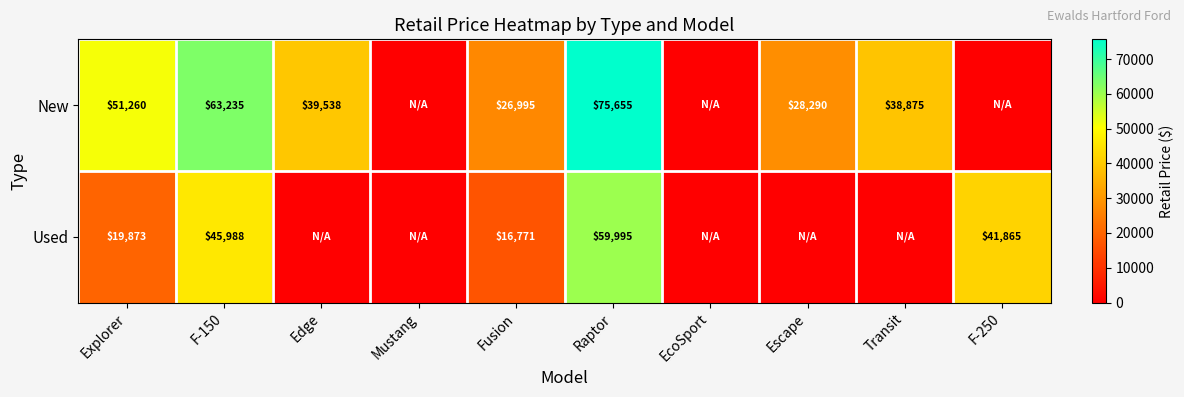

Is the value of New at Edge greater than the value of Used at Fusion?

Yes